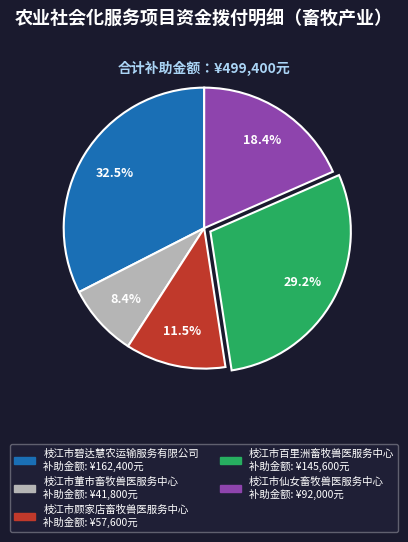

Count the number of slices in the pie.

5